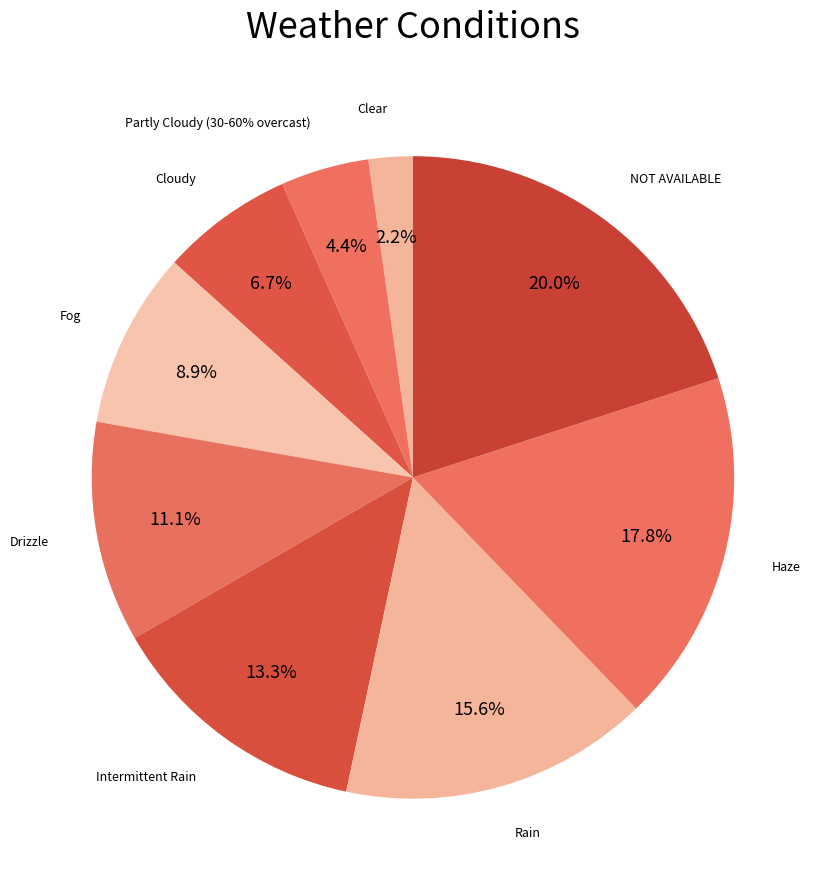

What percentage is the Intermittent Rain slice, to the nearest percent?

13%